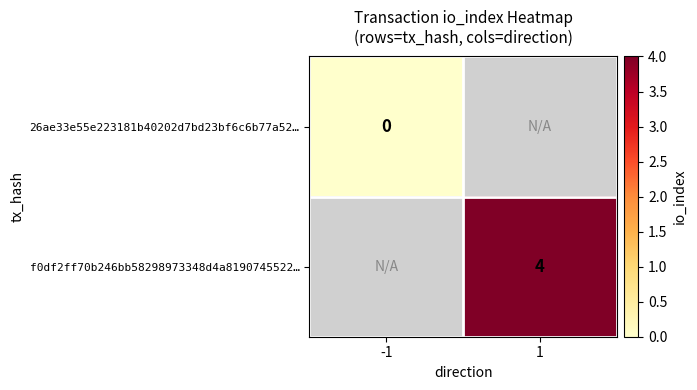

The f0df2ff70b246bb58298973348d4a8190745522… series shows 4 at 1. True or false?

True